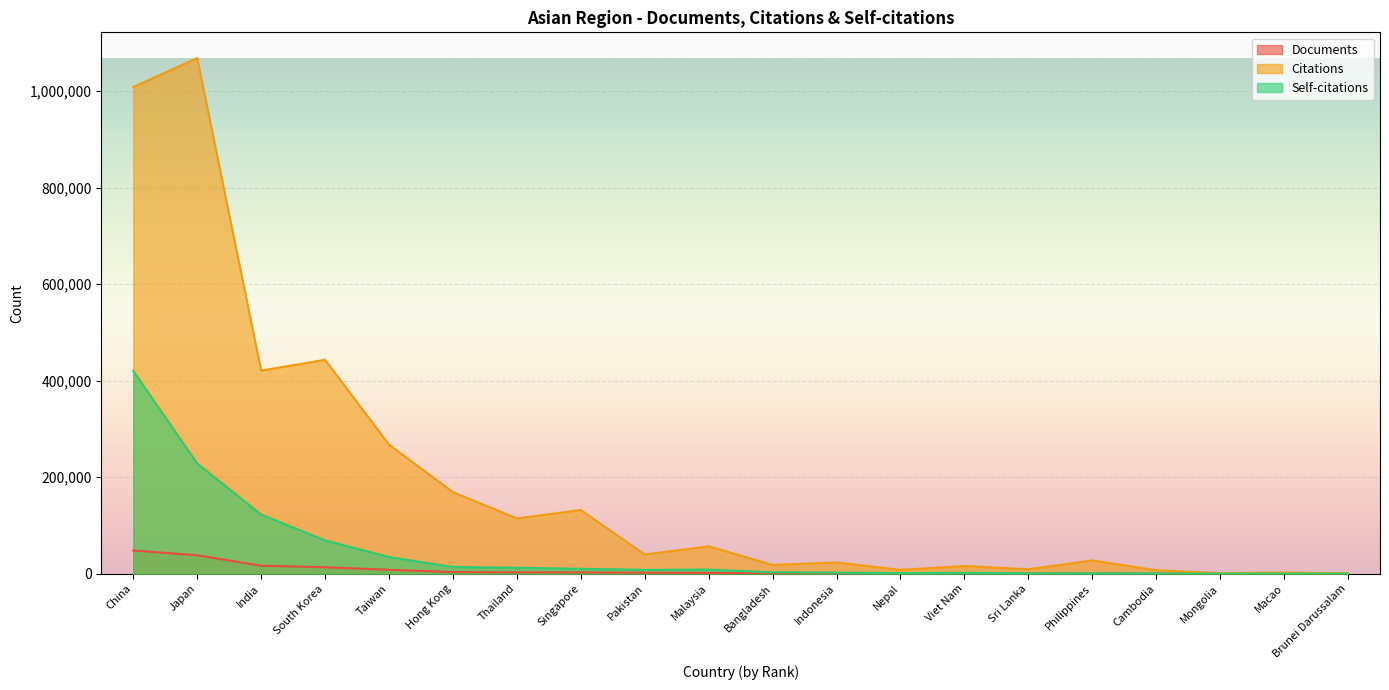

True or false: Self-citations and Documents cross at least once.

True